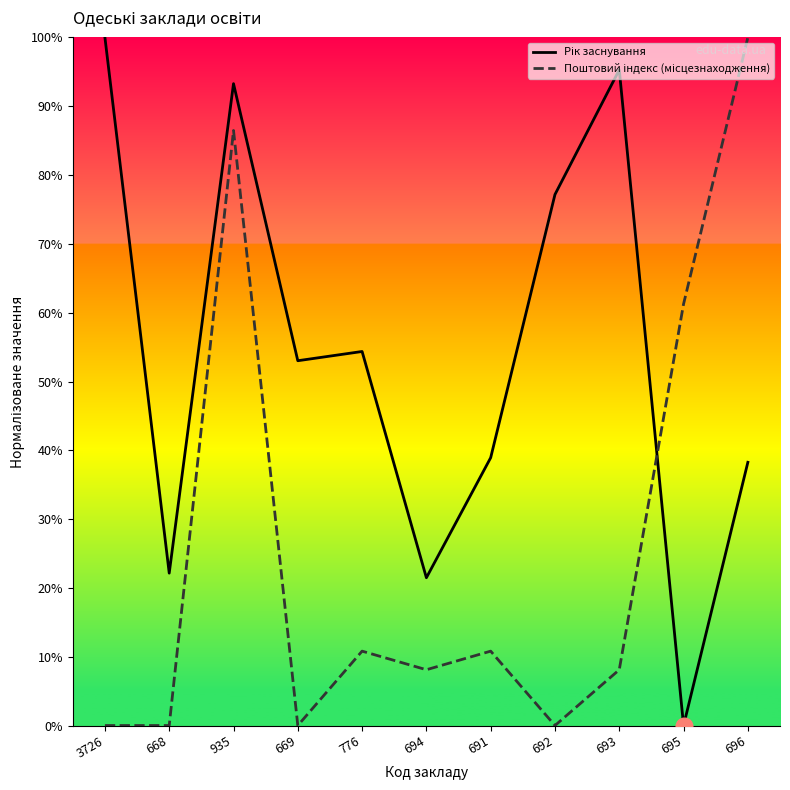

At which category is the sum across all series the highest?

935